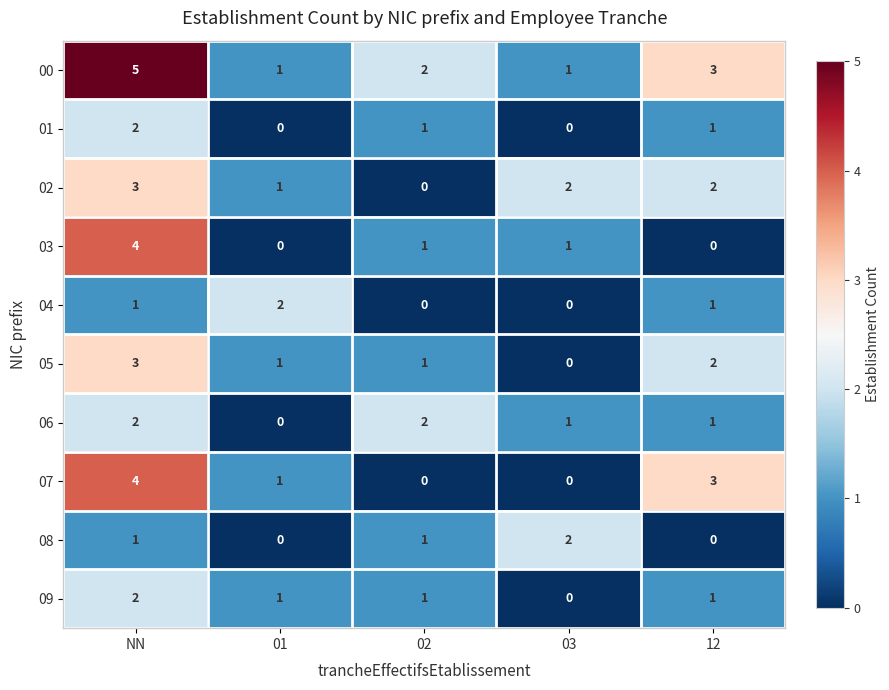

At how many categories does at least one series exceed 0?

5